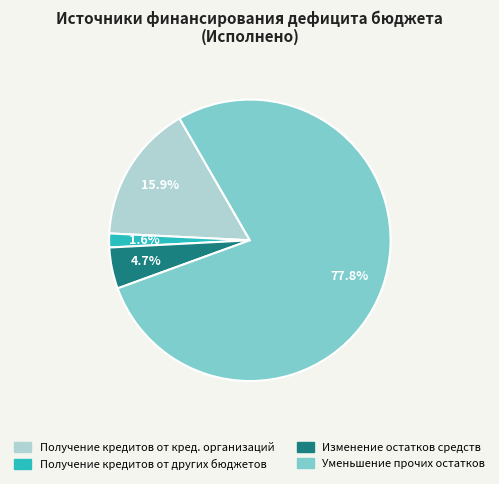

What percentage is NOT represented by Изменение остатков средств?

95.3%